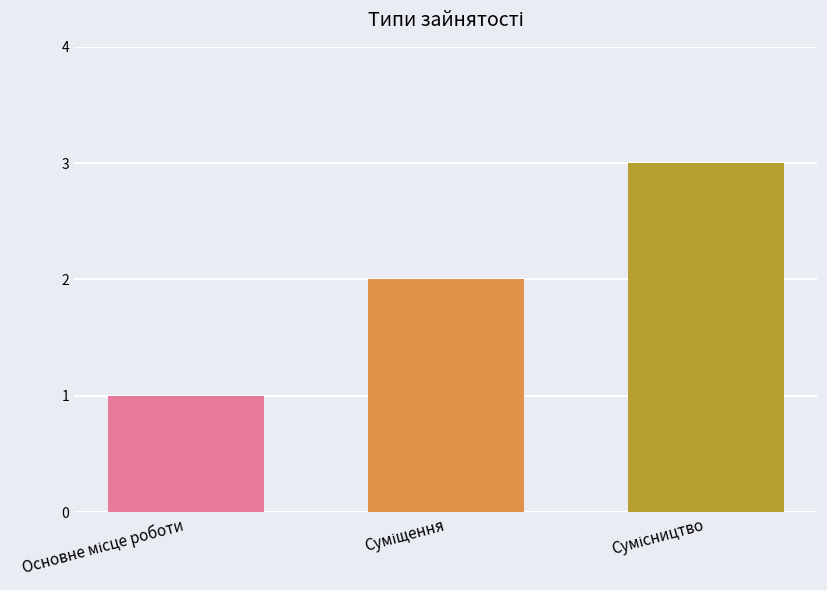

What is the greatest value displayed?

3